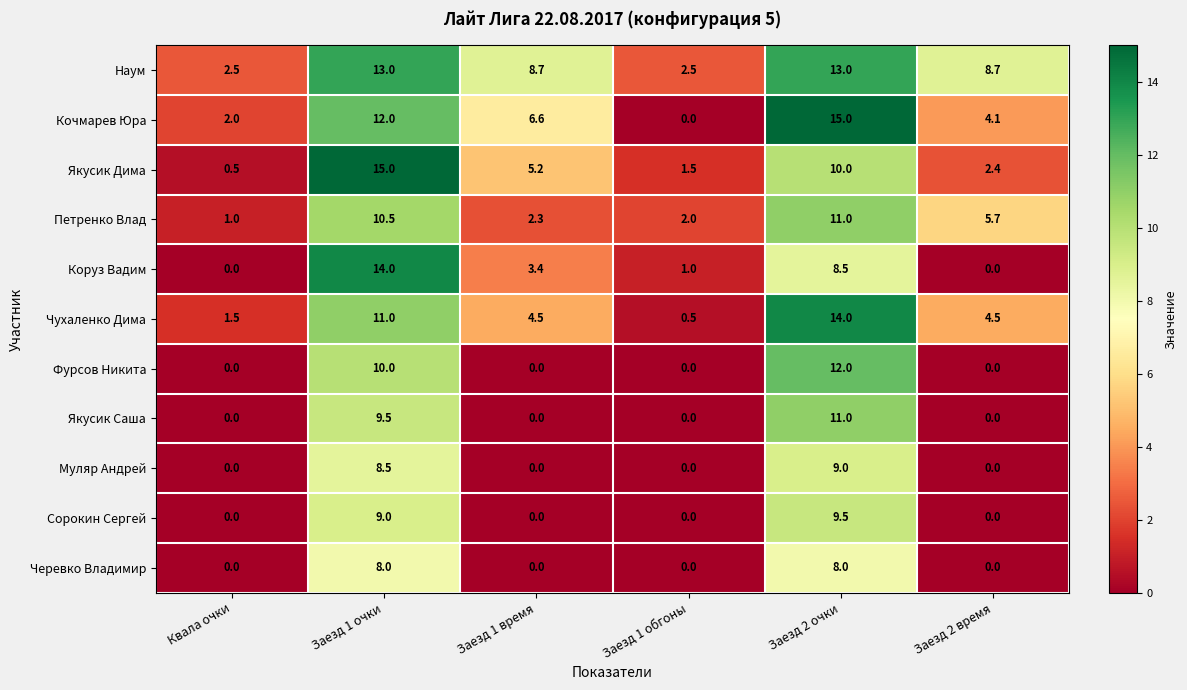

At Заезд 1 очки, list the series in order from largest to smallest.

Якусик Дима, Коруз Вадим, Наум, Кочмарев Юра, Чухаленко Дима, Петренко Влад, Фурсов Никита, Якусик Саша, Сорокин Сергей, Муляр Андрей, Черевко Владимир